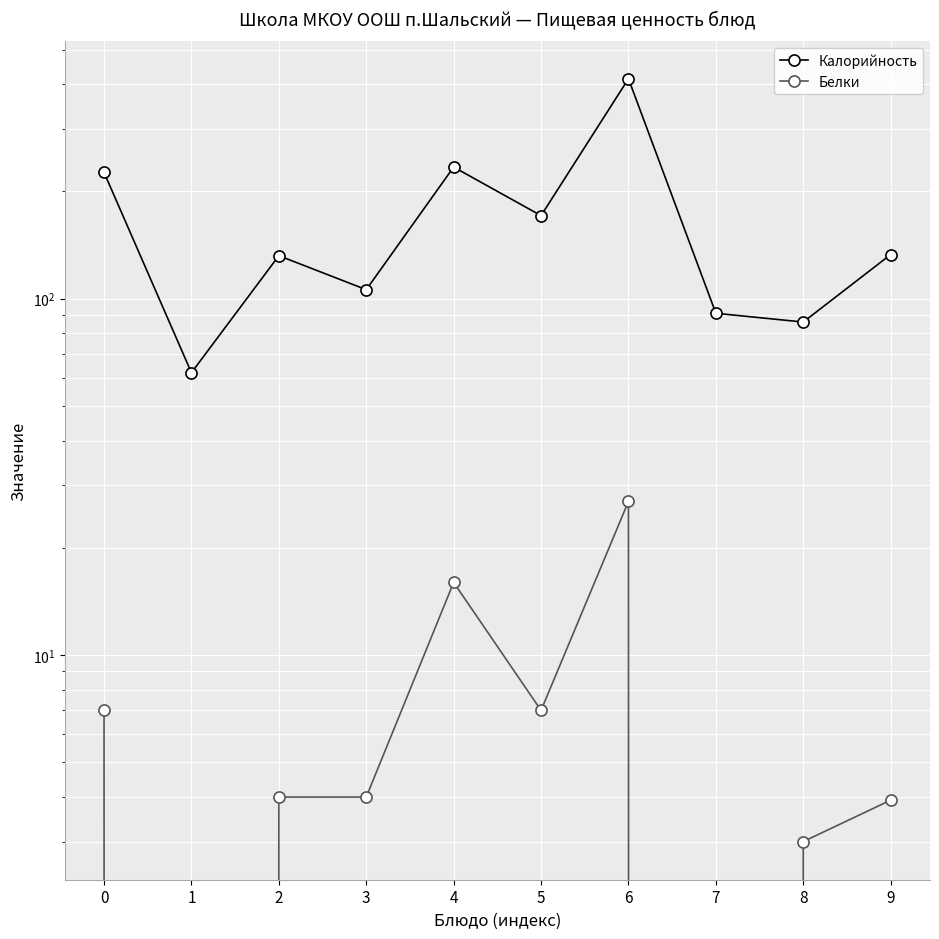

Reading left to right, extract all data points from this chart.

Калорийность: 0=226.0	1=62.0	2=132.0	3=106.0	4=234.0	5=171.0	6=414.0	7=91.0	8=86.0	9=133.0
Белки: 0=7.0	1=0.0	2=4.0	3=4.0	4=16.0	5=7.0	6=27.0	7=0.0	8=3.0	9=3.9